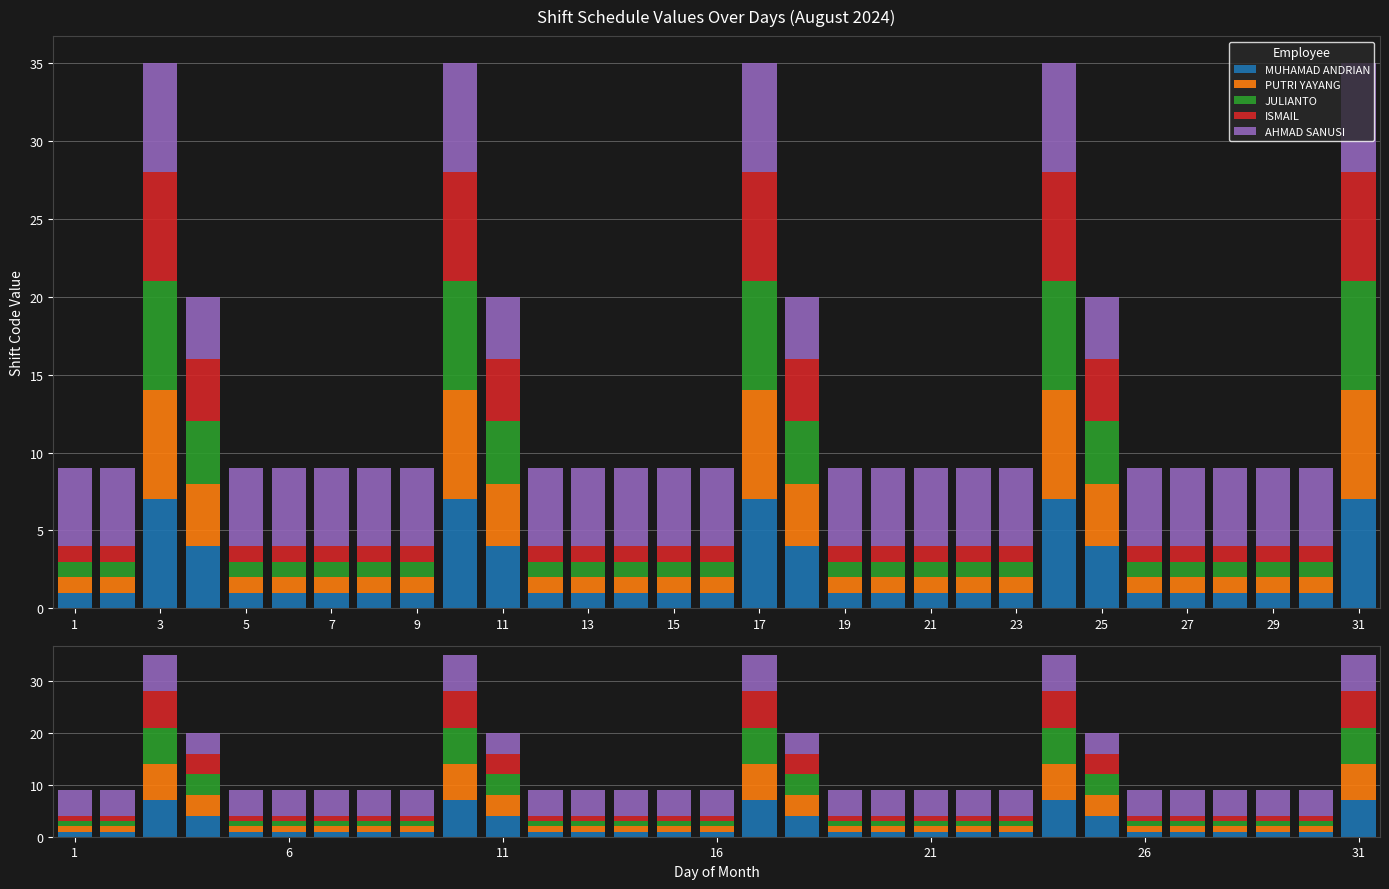

What is the minimum value shown in the chart?

1